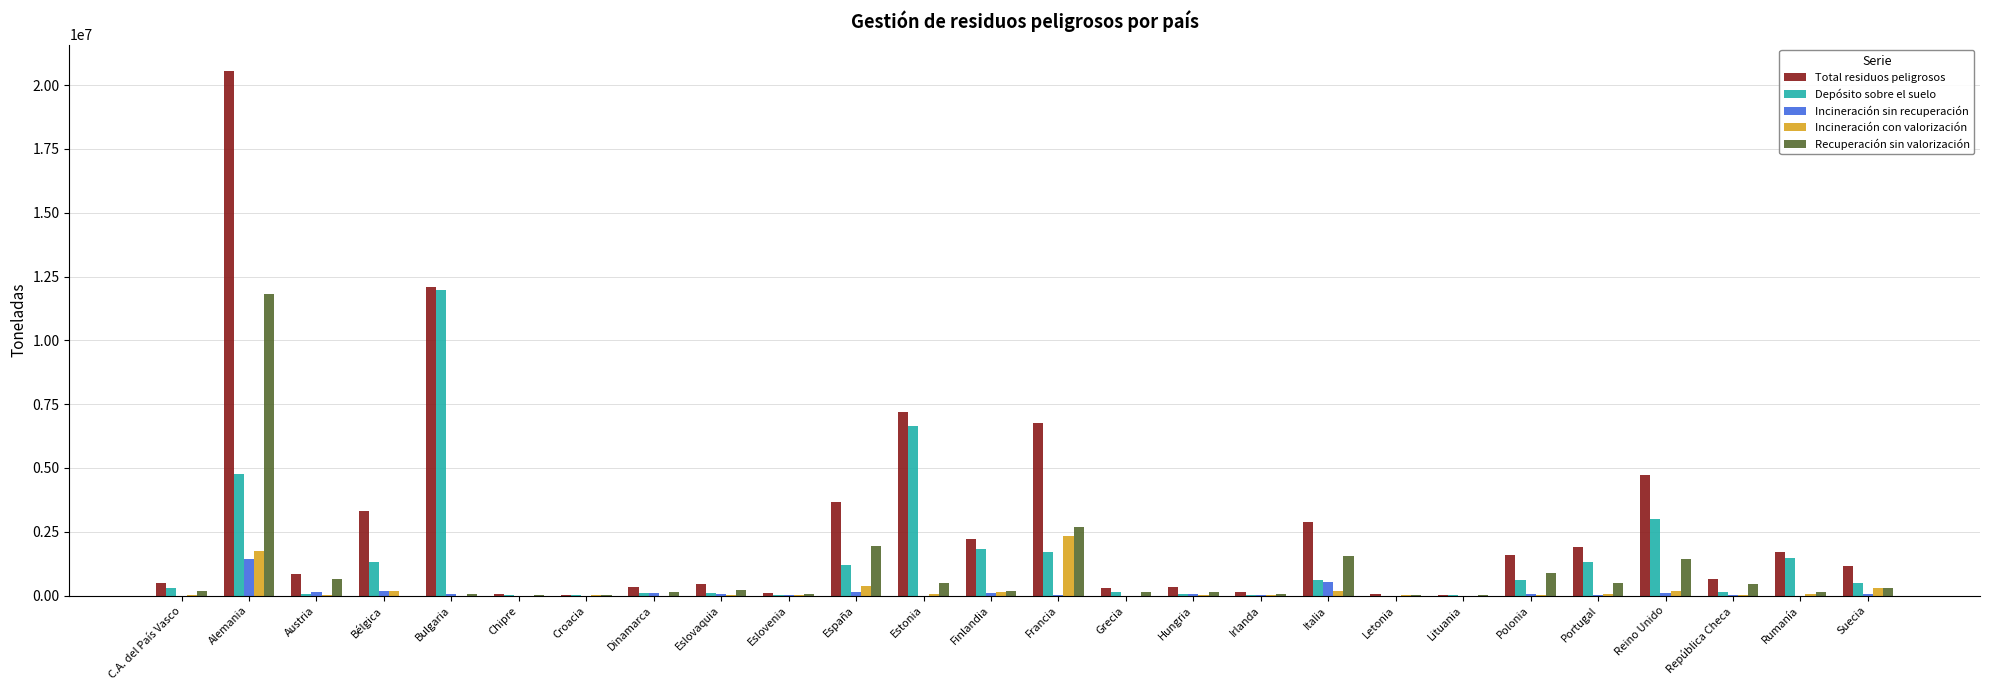

How many data points does each series have?

26